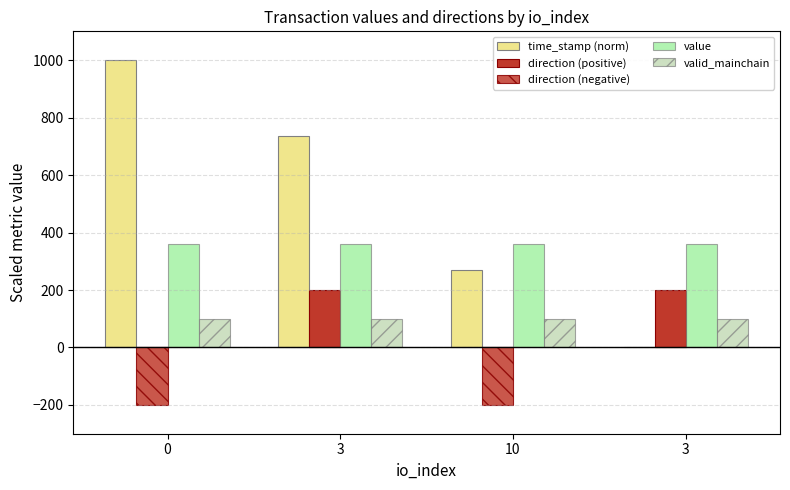

How many groups of bars are there?

4